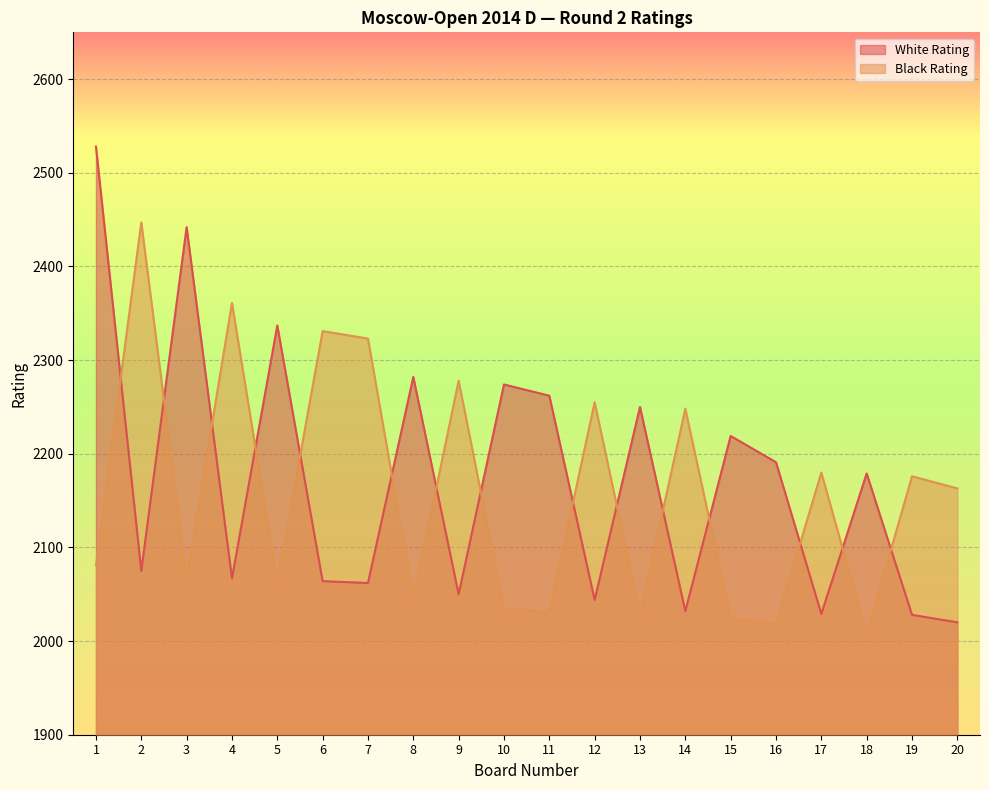

Reading right to left, list all the values displayed in this chart.

White Rating: 20=2020	19=2028	18=2179	17=2029	16=2191	15=2219	14=2032	13=2250	12=2044	11=2262	10=2274	9=2050	8=2282	7=2062	6=2064	5=2337	4=2067	3=2442	2=2075	1=2528
Black Rating: 20=2163	19=2176	18=2007	17=2180	16=2018	15=2025	14=2248	13=2029	12=2255	11=2031	10=2035	9=2278	8=2046	7=2323	6=2331	5=2063	4=2361	3=2068	2=2447	1=2081